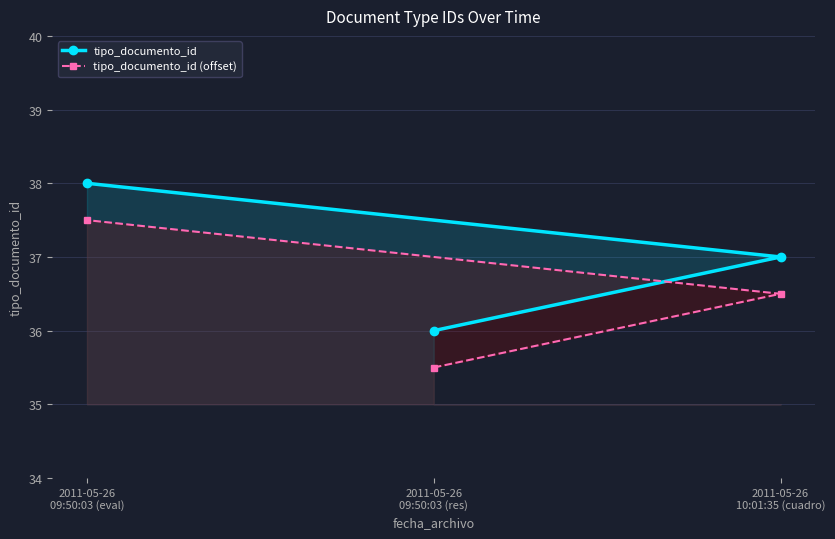

Reading left to right, what are all the values shown in this chart?

tipo_documento_id: 2011-05-26
09:50:03 (eval)=38.0	2011-05-26
09:50:03 (res)=36.0	2011-05-26
10:01:35 (cuadro)=37.0
tipo_documento_id (offset): 2011-05-26
09:50:03 (eval)=37.5	2011-05-26
09:50:03 (res)=35.5	2011-05-26
10:01:35 (cuadro)=36.5